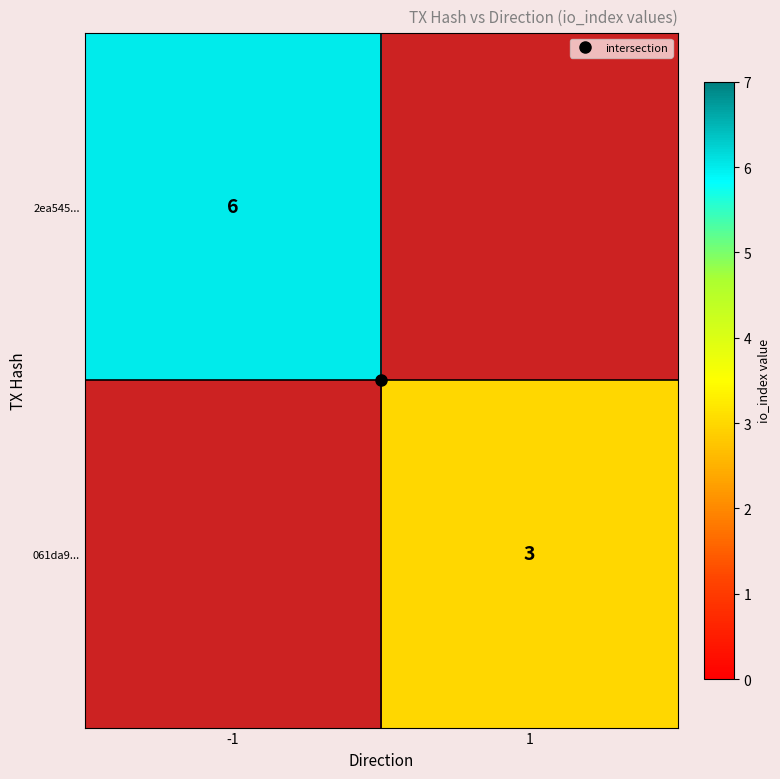

Which series has the largest range (max minus min)?

2ea545...